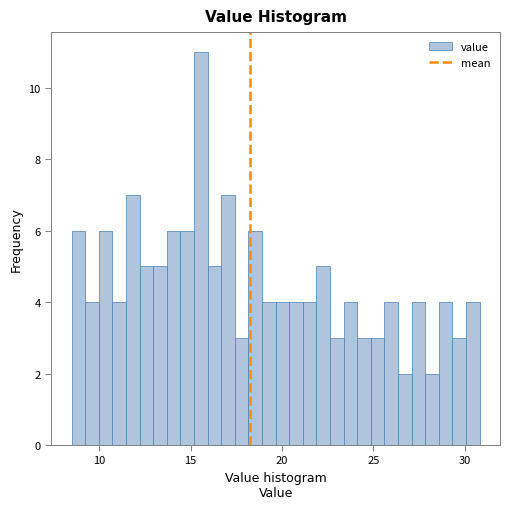

Around what value on the x-axis is the tallest bar? Give the approximate position of its centre, as read against the axis.

15.5